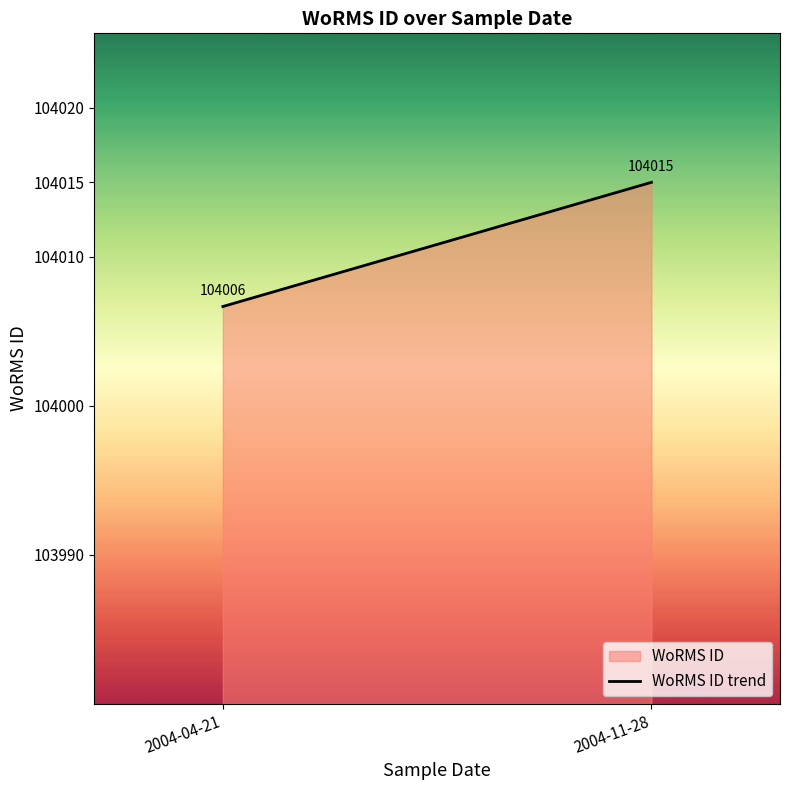

What is the value of the 2nd point from the left?

104015.0